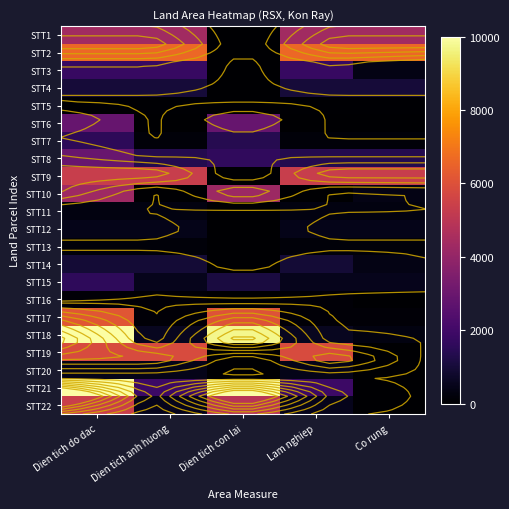

The value of STT5 at Dien tich do dac is 61.0. True or false?

True